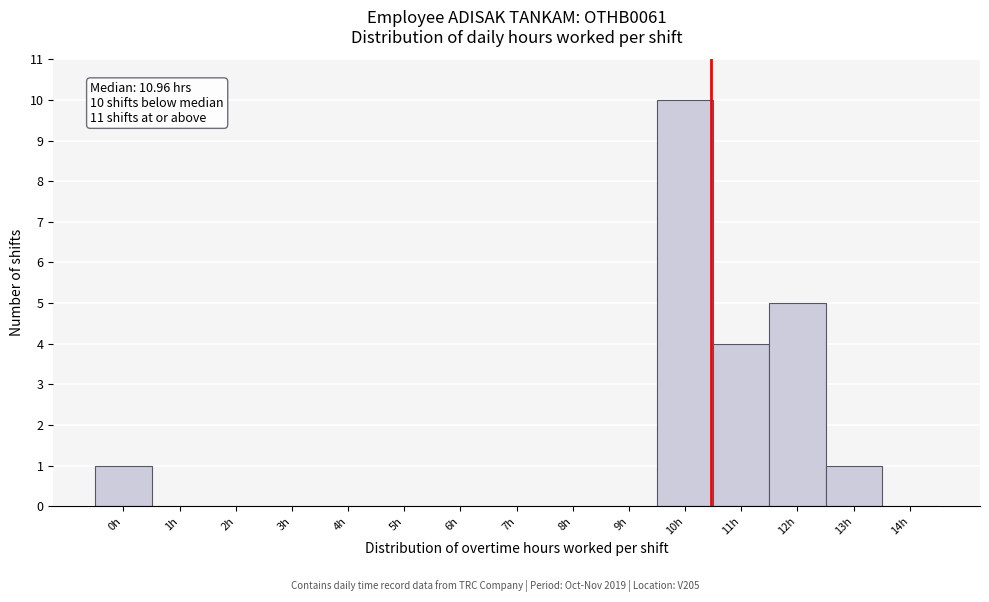

Reading left to right, list all the values displayed in this chart.

0h=1	1h=0	2h=0	3h=0	4h=0	5h=0	6h=0	7h=0	8h=0	9h=0	10h=10	11h=4	12h=5	13h=1	14h=0